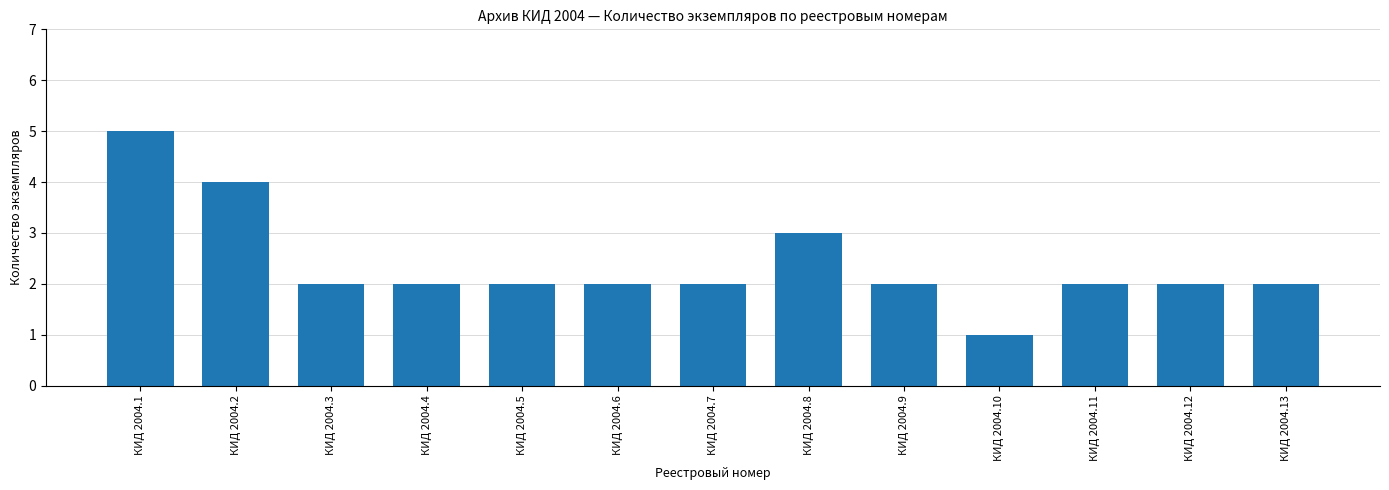

What is the maximum value shown in the chart?

5